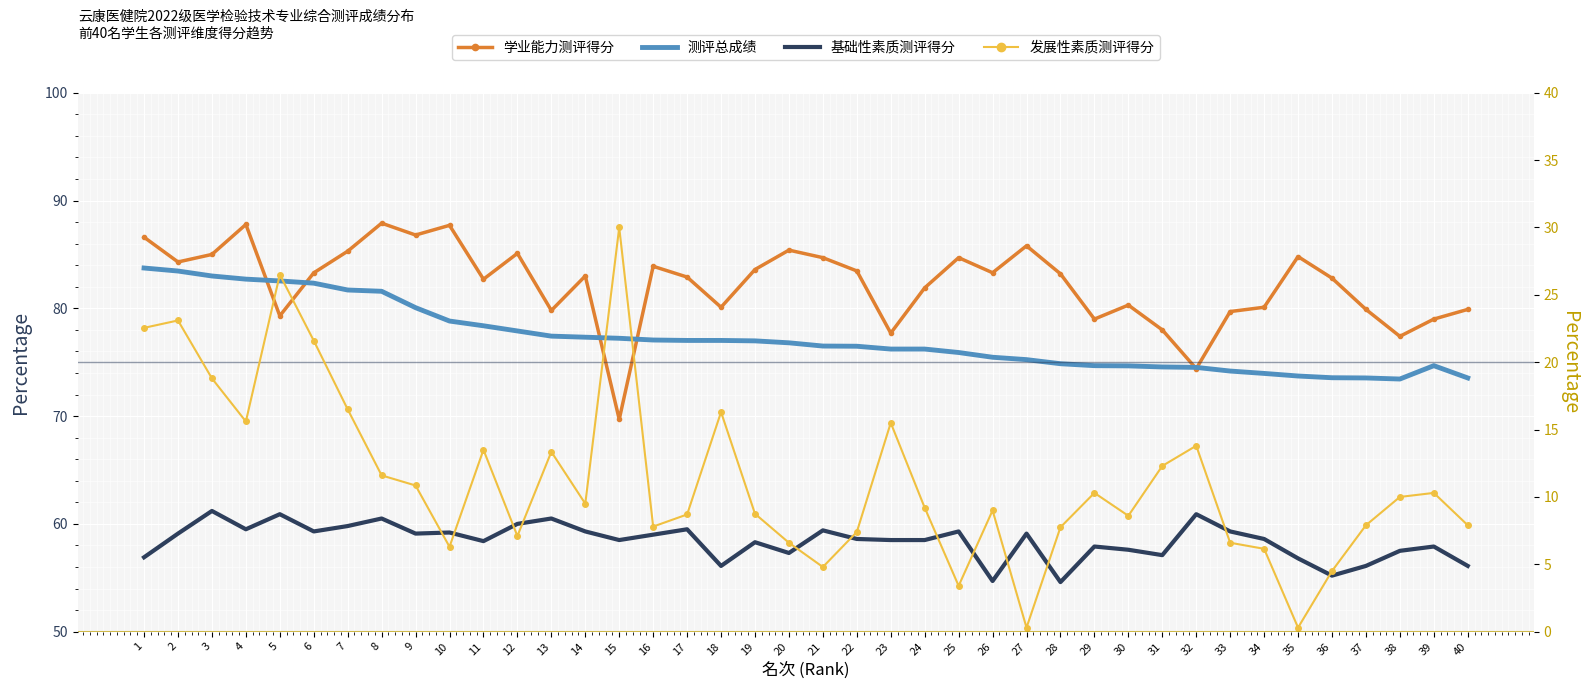

Reading left to right, what are all the values shown in this chart?

学业能力测评得分: 86.6	84.3	85.0	87.8	79.3	83.3	85.3	87.9	86.8	87.7	82.7	85.1	79.8	83.0	69.7	83.9	82.9	80.1	83.6	85.4	84.7	83.5	77.7	81.9	84.7	83.3	85.8	83.2	79.0	80.3	78.0	74.4	79.7	80.1	84.8	82.8	79.9	77.4	79.0	79.9
测评总成绩: 83.7	83.5	83.0	82.7	82.5	82.3	81.7	81.6	80.1	78.8	78.4	77.9	77.4	77.3	77.2	77.1	77.0	77.0	77.0	76.8	76.5	76.5	76.2	76.2	75.9	75.5	75.2	74.9	74.7	74.7	74.6	74.5	74.2	74.0	73.7	73.6	73.5	73.4	74.7	73.5
基础性素质测评得分: 56.9	59.1	61.2	59.5	60.9	59.3	59.8	60.5	59.1	59.2	58.4	60.0	60.5	59.3	58.5	59.0	59.5	56.1	58.3	57.3	59.4	58.6	58.5	58.5	59.3	54.7	59.1	54.6	57.9	57.6	57.1	60.9	59.3	58.6	56.8	55.2	56.1	57.5	57.9	56.1
发展性素质测评得分: 22.6	23.1	18.8	15.6	26.5	21.6	16.5	11.6	10.8	6.3	13.5	7.1	13.3	9.5	30.0	7.8	8.7	16.3	8.8	6.6	4.8	7.4	15.5	9.2	3.4	9.0	0.3	7.8	10.3	8.6	12.3	13.8	6.6	6.2	0.3	4.5	7.9	10.0	10.3	7.9